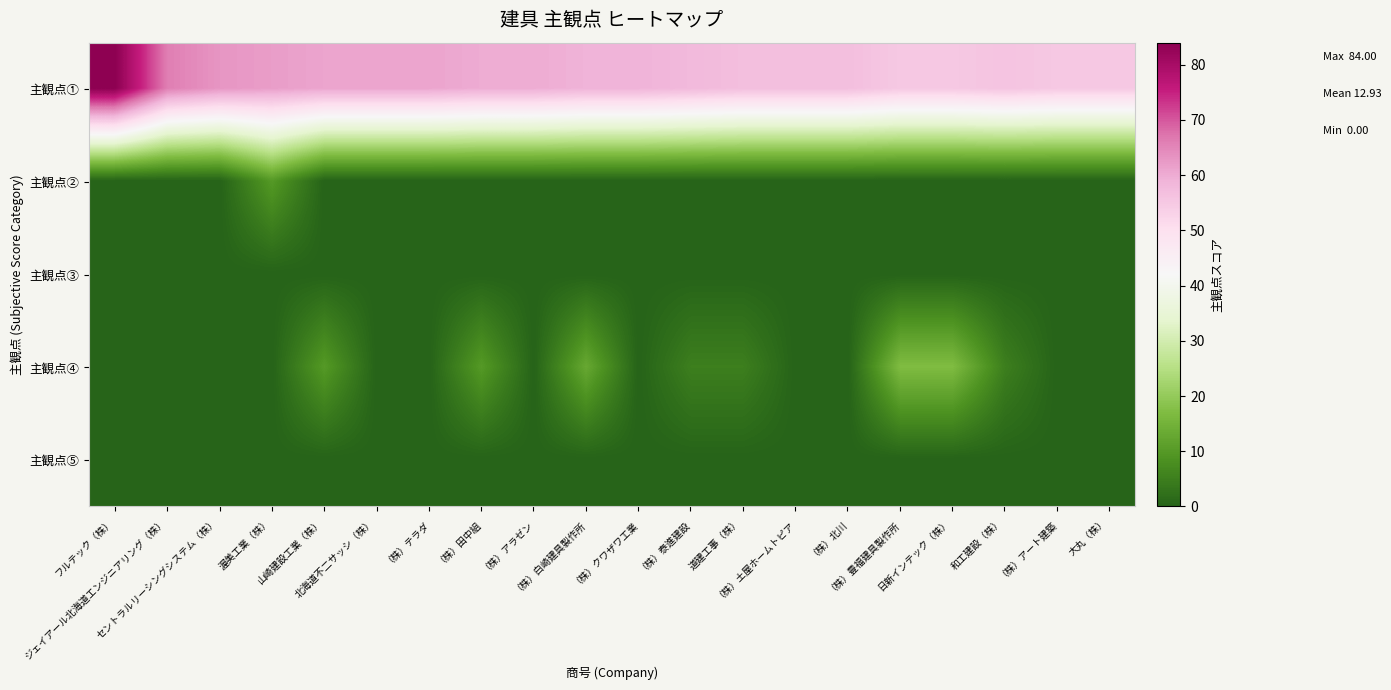

Reading left to right, transcribe all the data shown in this chart.

主観点①: フルテック（株）=84	ジェイアール北海道エンジニアリング（株）=66	セントラルリーシングシステム（株）=63	渥美工業（株）=62	山崎建設工業（株）=61	北海道不二サッシ（株）=61	（株）テラダ=61	（株）田中組=60	（株）アラゼン=60	（株）白崎建具製作所=59	（株）クワザワ工業=59	（株）泰進建設=58	道建工事（株）=57	（株）土屋ホームトピア=57	（株）北川=57	（株）豊福建具製作所=55	日新インテック（株）=55	和工建設（株）=56	（株）アート建築=55	大丸（株）=55
主観点②: フルテック（株）=0	ジェイアール北海道エンジニアリング（株）=0	セントラルリーシングシステム（株）=0	渥美工業（株）=10	山崎建設工業（株）=0	北海道不二サッシ（株）=0	（株）テラダ=0	（株）田中組=0	（株）アラゼン=0	（株）白崎建具製作所=0	（株）クワザワ工業=0	（株）泰進建設=0	道建工事（株）=0	（株）土屋ホームトピア=0	（株）北川=0	（株）豊福建具製作所=0	日新インテック（株）=0	和工建設（株）=0	（株）アート建築=0	大丸（株）=0
主観点③: フルテック（株）=0	ジェイアール北海道エンジニアリング（株）=0	セントラルリーシングシステム（株）=0	渥美工業（株）=0	山崎建設工業（株）=0	北海道不二サッシ（株）=0	（株）テラダ=0	（株）田中組=0	（株）アラゼン=0	（株）白崎建具製作所=0	（株）クワザワ工業=0	（株）泰進建設=0	道建工事（株）=0	（株）土屋ホームトピア=0	（株）北川=0	（株）豊福建具製作所=0	日新インテック（株）=0	和工建設（株）=0	（株）アート建築=0	大丸（株）=0
主観点④: フルテック（株）=0	ジェイアール北海道エンジニアリング（株）=0	セントラルリーシングシステム（株）=0	渥美工業（株）=0	山崎建設工業（株）=10	北海道不二サッシ（株）=0	（株）テラダ=0	（株）田中組=10	（株）アラゼン=0	（株）白崎建具製作所=13	（株）クワザワ工業=0	（株）泰進建設=5	道建工事（株）=5	（株）土屋ホームトピア=0	（株）北川=0	（株）豊福建具製作所=17	日新インテック（株）=17	和工建設（株）=5	（株）アート建築=0	大丸（株）=0
主観点⑤: フルテック（株）=0	ジェイアール北海道エンジニアリング（株）=0	セントラルリーシングシステム（株）=0	渥美工業（株）=0	山崎建設工業（株）=0	北海道不二サッシ（株）=0	（株）テラダ=0	（株）田中組=0	（株）アラゼン=0	（株）白崎建具製作所=0	（株）クワザワ工業=0	（株）泰進建設=0	道建工事（株）=0	（株）土屋ホームトピア=0	（株）北川=0	（株）豊福建具製作所=0	日新インテック（株）=0	和工建設（株）=0	（株）アート建築=0	大丸（株）=0